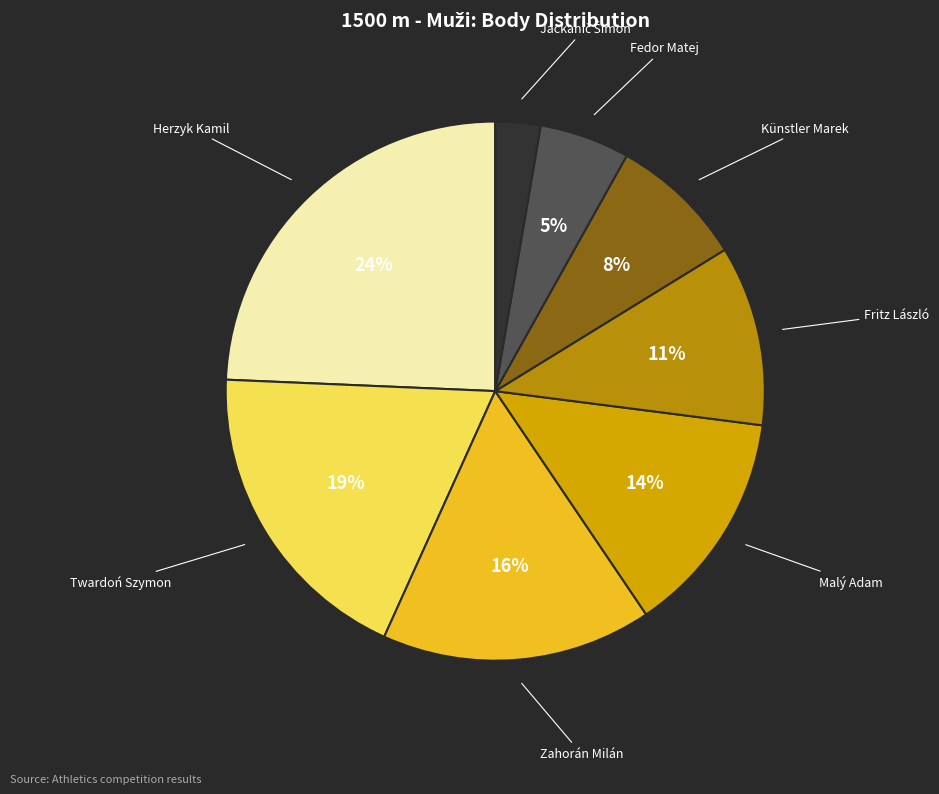

To the nearest percent, what is the difference between the Twardoń Szymon and Künstler Marek slice percentages?

11%